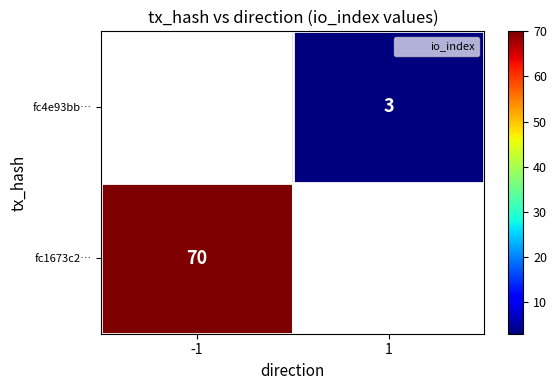

Is it true that fc1673c2… equals 70 at -1?

True